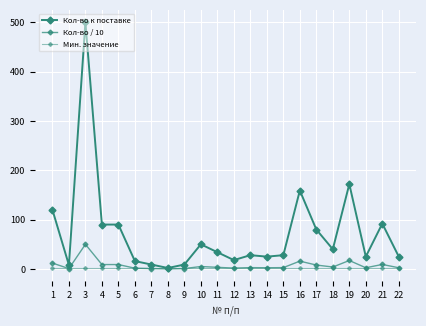

How many data points in Кол-во / 10 are less than 3?

11